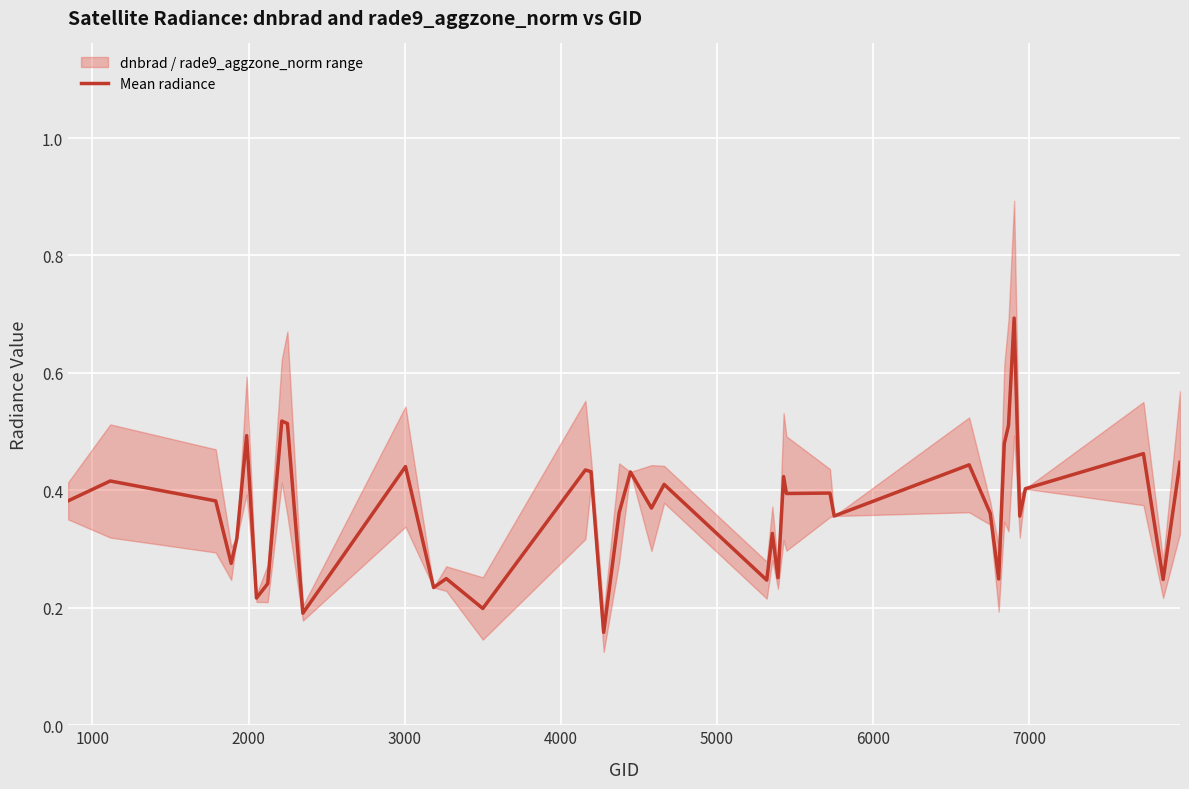

What is the highest value of the Mean radiance series?

0.7